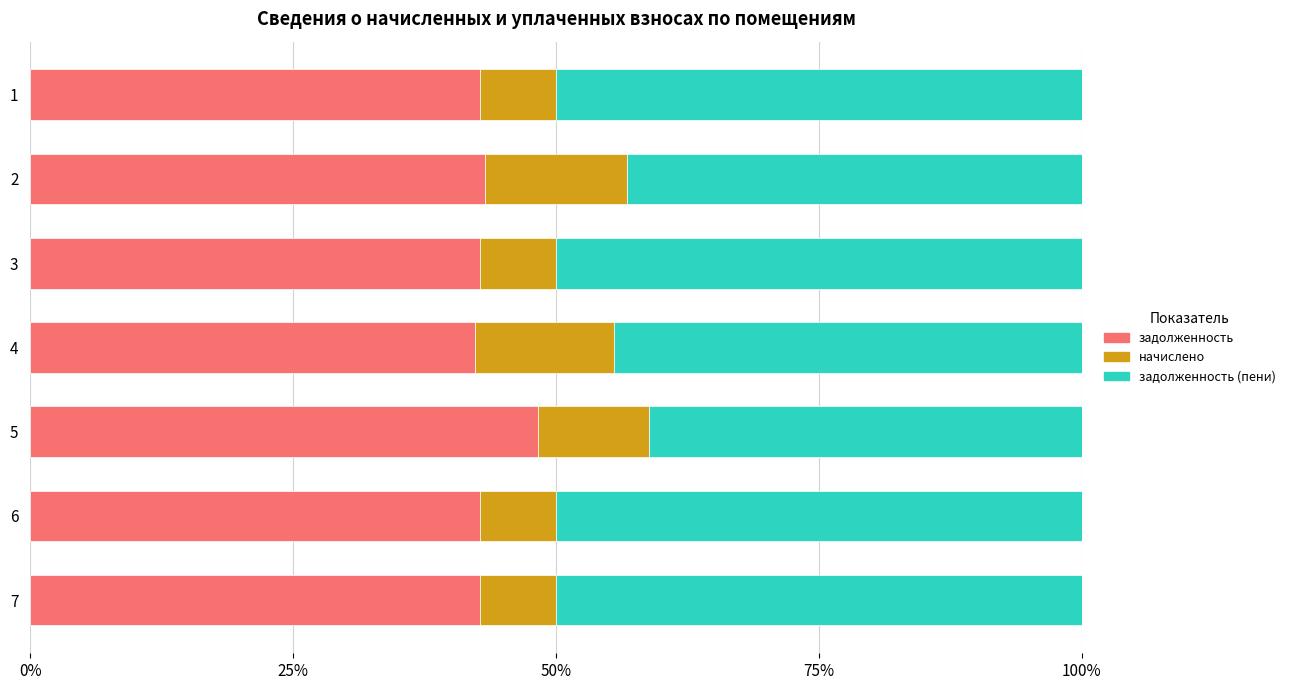

Reading left to right, what are all the values shown in this chart?

задолженность: 0.4	0.4	0.4	0.4	0.5	0.4	0.4
начислено: 0.1	0.1	0.1	0.1	0.1	0.1	0.1
задолженность (пени): 0.5	0.4	0.5	0.4	0.4	0.5	0.5